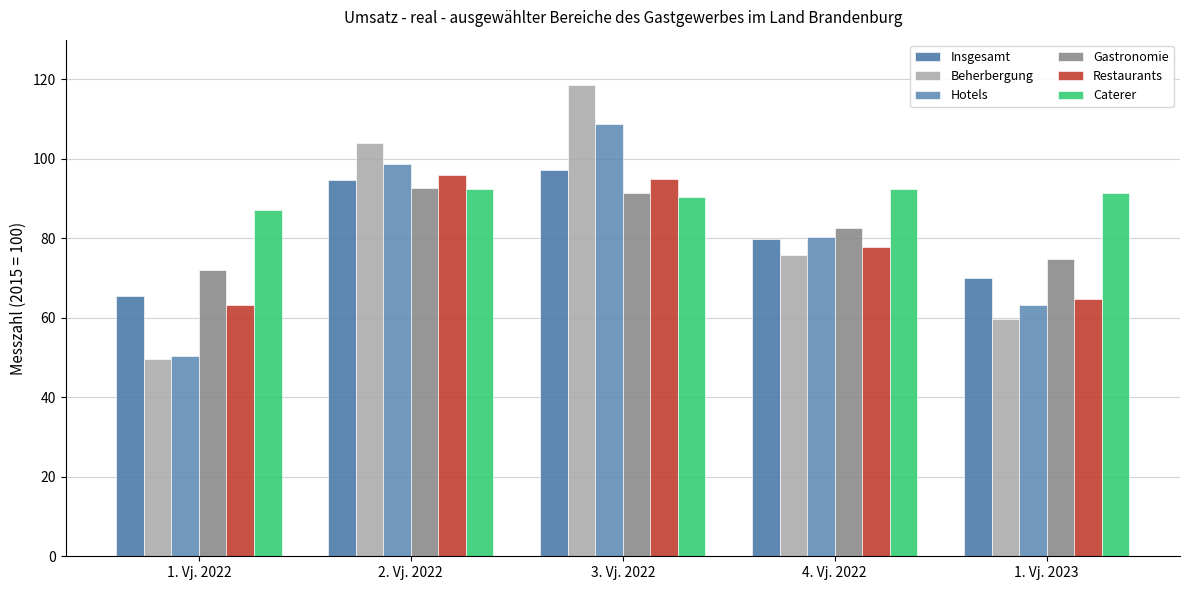

What position from the left is 2. Vj. 2022?

2